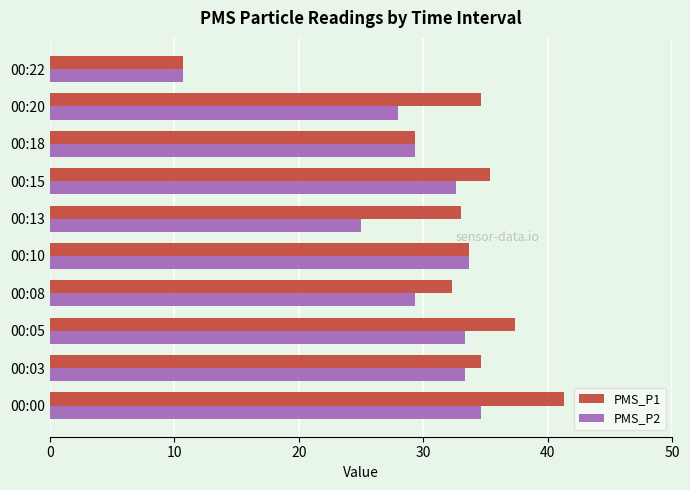

What is the total value across all series at 00:05?

70.7